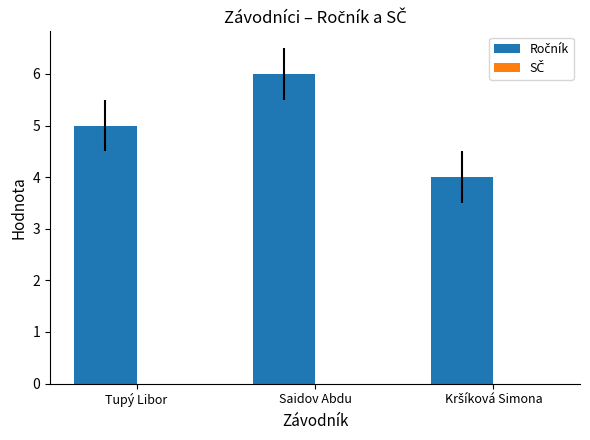

Between Tupý Libor and Saidov Abdu, which is larger?

Saidov Abdu